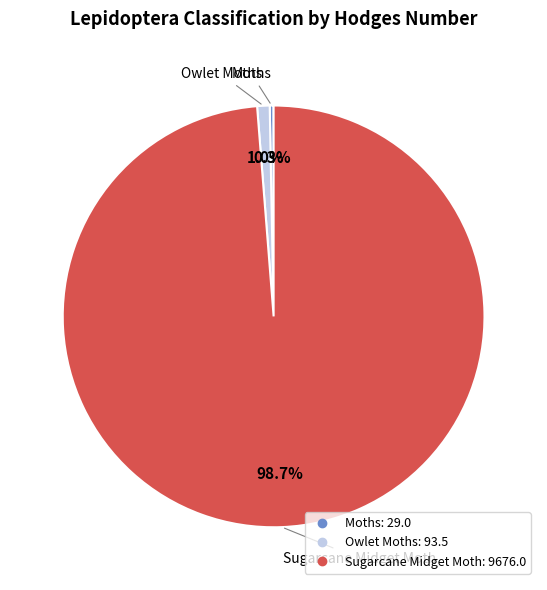

Approximately how many times larger is the value at Moths compared to Owlet Moths?

0.3